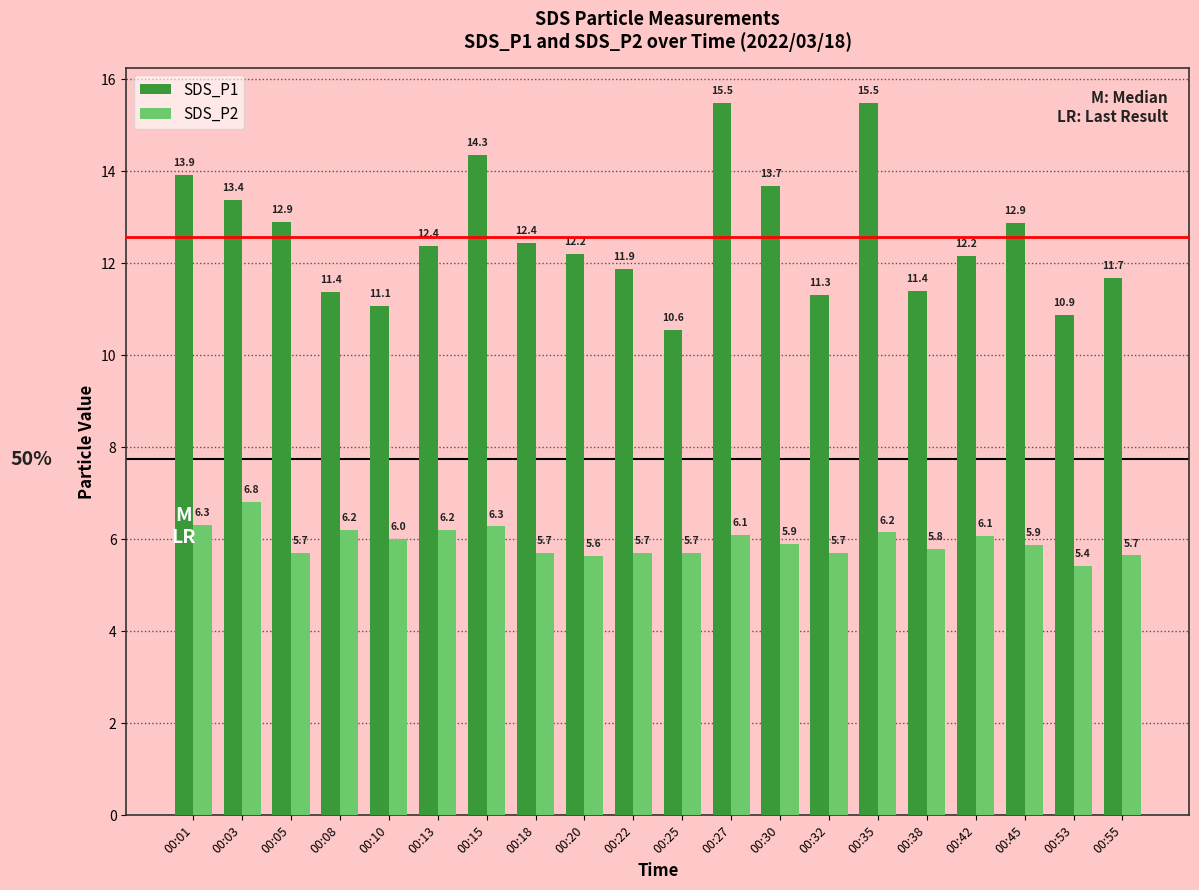

What is the total value across all series at 00:35?

21.6